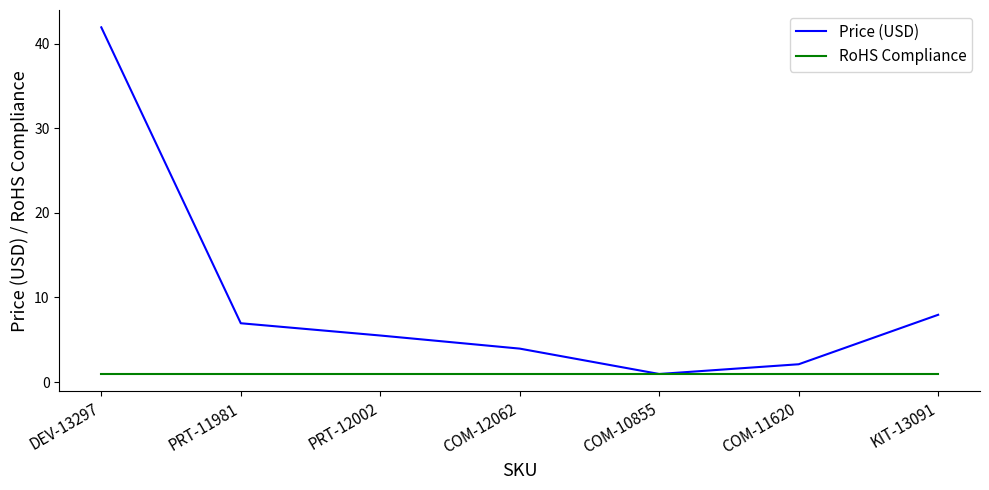

Is this an area chart (filled region under the line)?

No